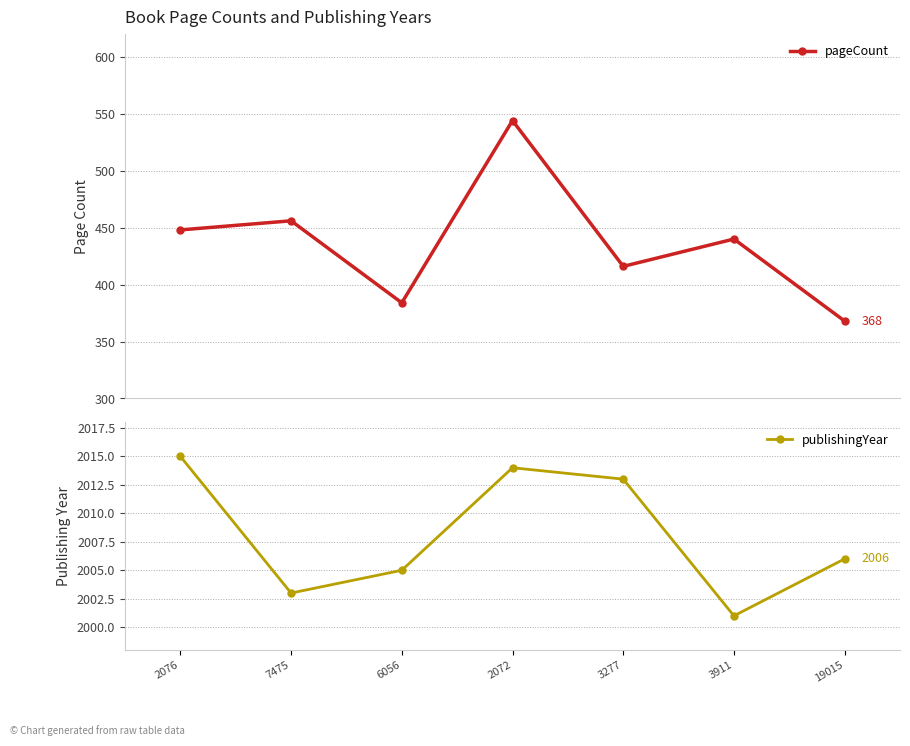

At 7475, list the series in order from largest to smallest.

publishingYear, pageCount